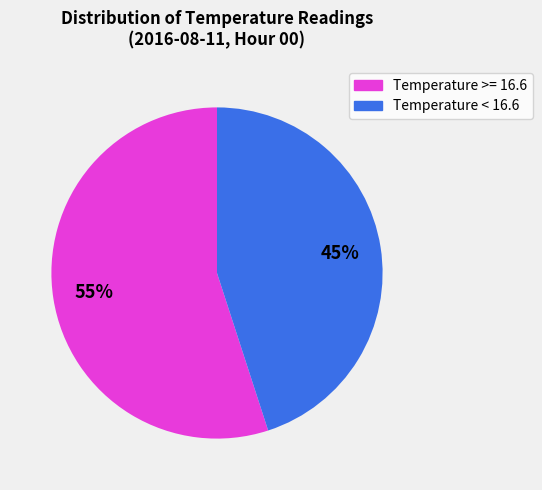

Count the number of slices in the pie.

2